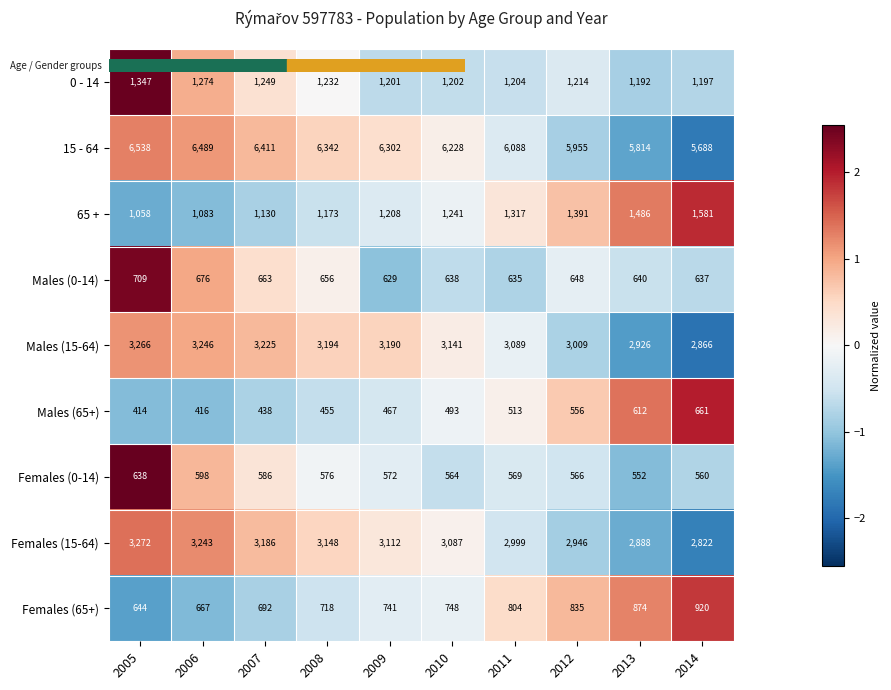

What is the sum of all Males (15-64) values?

31152